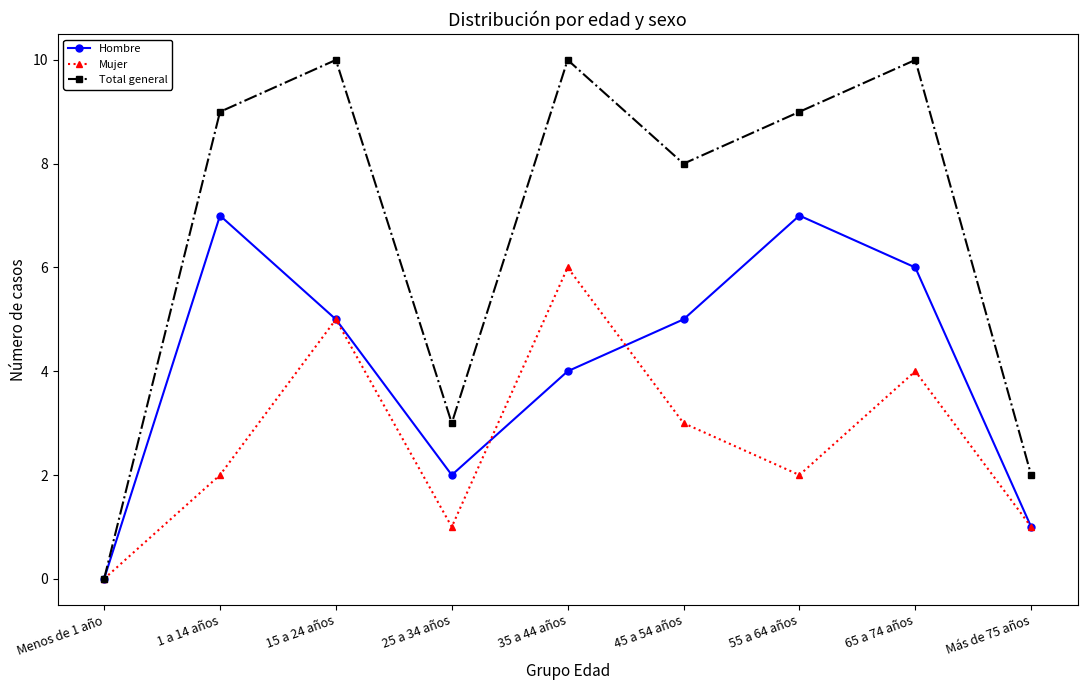

Which series has the largest total across all categories?

Total general